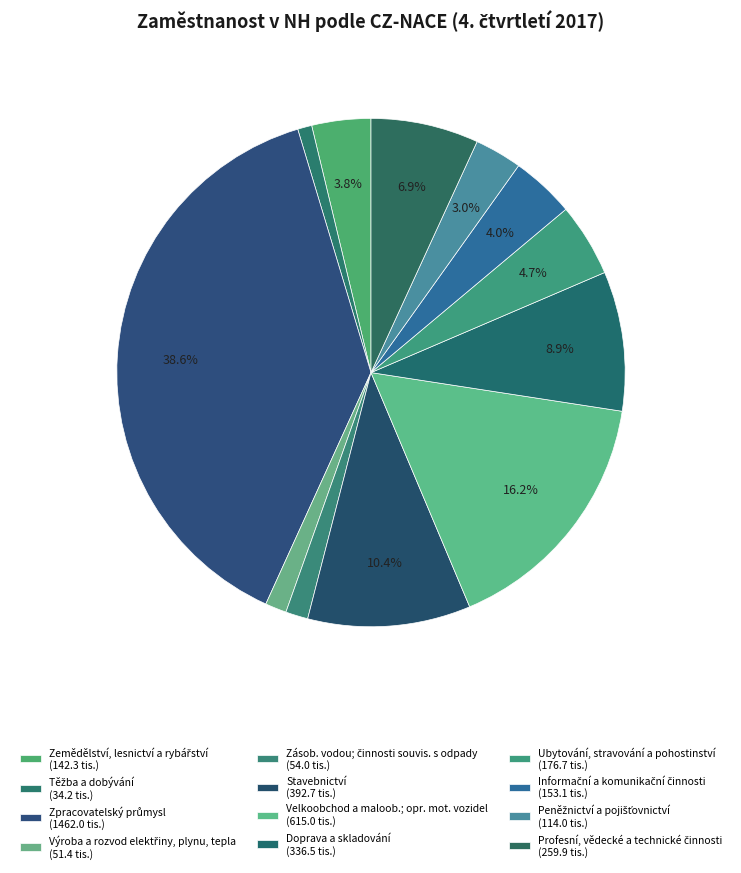

To the nearest percent, what is the average slice percentage?

8%